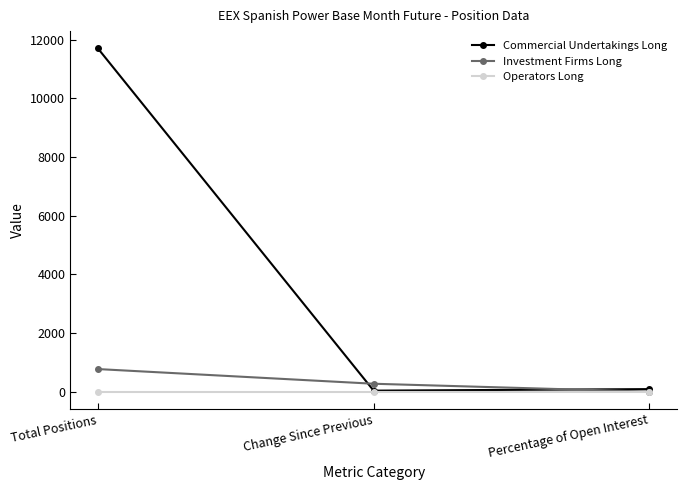

Rank the series by their maximum value, from lowest to highest.

Operators Long, Investment Firms Long, Commercial Undertakings Long